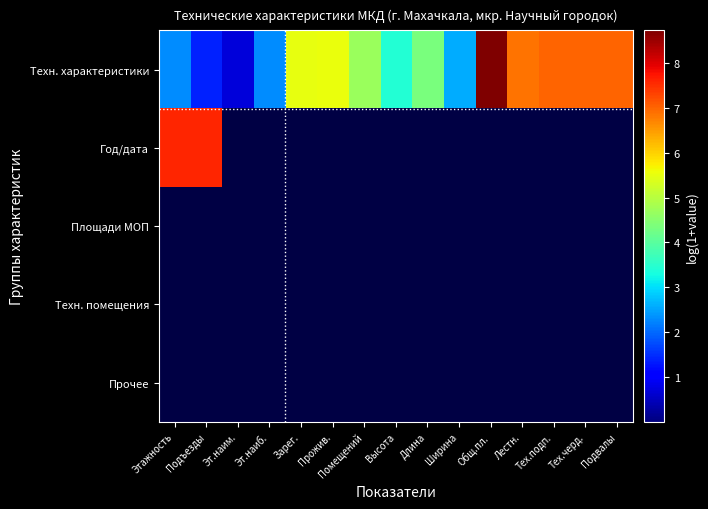

Reading left to right, list all the values displayed in this chart.

Техн. характеристики: Этажность=2.3	Подъезды=1.4	Эт.наим.=0.7	Эт.наиб.=2.3	Зарег.=5.5	Прожив.=5.6	Помещений=4.7	Высота=3.4	Длина=4.4	Ширина=2.6	Общ.пл.=8.7	Лестн.=6.9	Тех.подп.=7.0	Тех.черд.=7.0	Подвалы=7.0
Год/дата: Этажность=7.6	Подъезды=7.6	Эт.наим.=0.0	Эт.наиб.=0.0	Зарег.=0.0	Прожив.=0.0	Помещений=0.0	Высота=0.0	Длина=0.0	Ширина=0.0	Общ.пл.=0.0	Лестн.=0.0	Тех.подп.=0.0	Тех.черд.=0.0	Подвалы=0.0
Площади МОП: Этажность=0.0	Подъезды=0.0	Эт.наим.=0.0	Эт.наиб.=0.0	Зарег.=0.0	Прожив.=0.0	Помещений=0.0	Высота=0.0	Длина=0.0	Ширина=0.0	Общ.пл.=0.0	Лестн.=0.0	Тех.подп.=0.0	Тех.черд.=0.0	Подвалы=0.0
Техн. помещения: Этажность=0.0	Подъезды=0.0	Эт.наим.=0.0	Эт.наиб.=0.0	Зарег.=0.0	Прожив.=0.0	Помещений=0.0	Высота=0.0	Длина=0.0	Ширина=0.0	Общ.пл.=0.0	Лестн.=0.0	Тех.подп.=0.0	Тех.черд.=0.0	Подвалы=0.0
Прочее: Этажность=0.0	Подъезды=0.0	Эт.наим.=0.0	Эт.наиб.=0.0	Зарег.=0.0	Прожив.=0.0	Помещений=0.0	Высота=0.0	Длина=0.0	Ширина=0.0	Общ.пл.=0.0	Лестн.=0.0	Тех.подп.=0.0	Тех.черд.=0.0	Подвалы=0.0